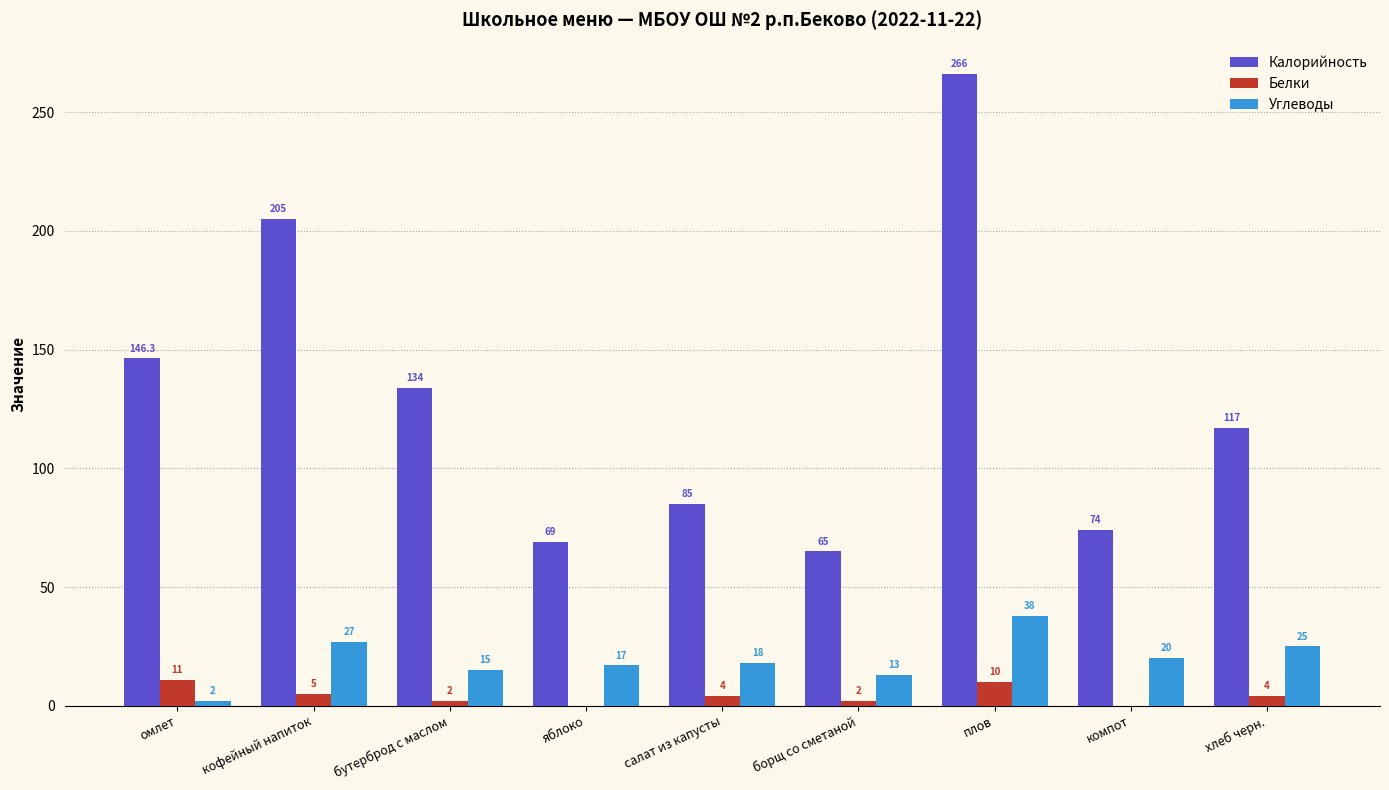

How many data points does each series have?

9